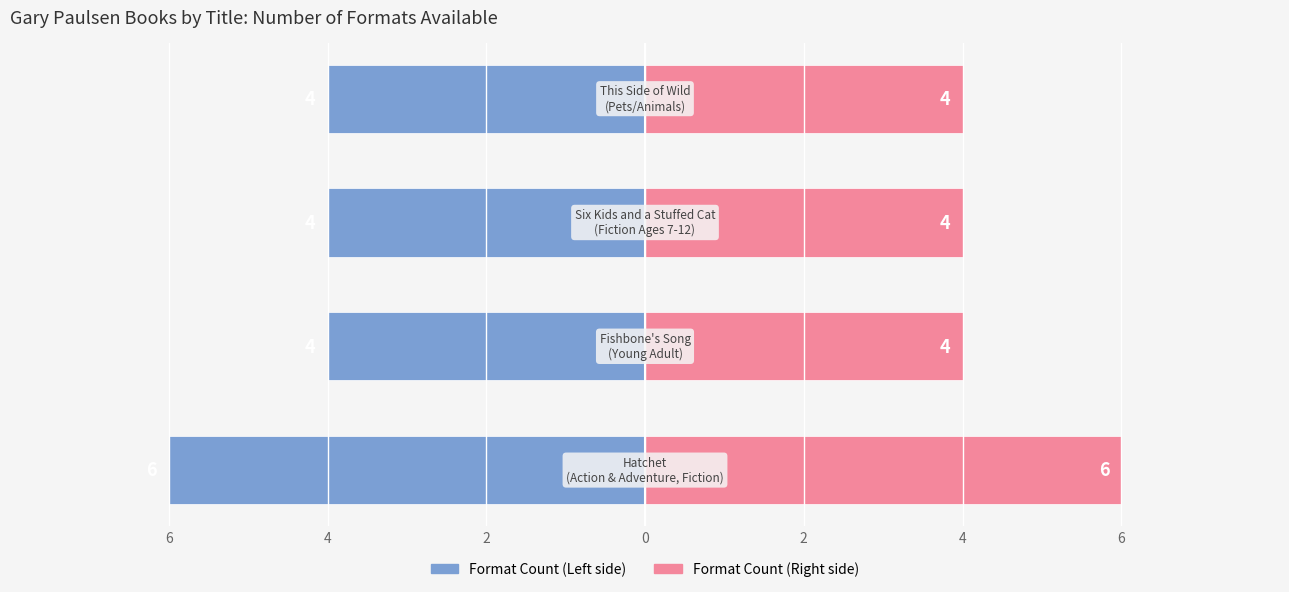

At how many categories does at least one series exceed 1?

4